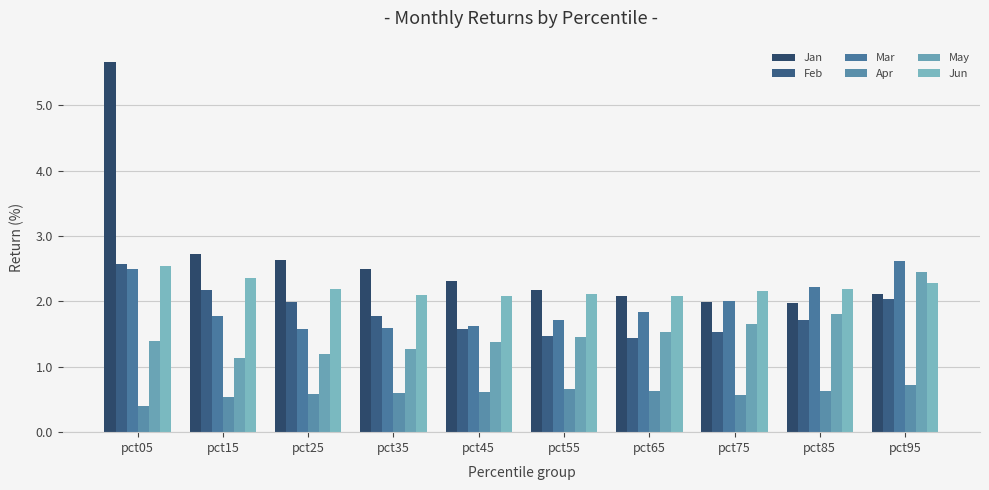

What is the difference between the Mar values at pct65 and pct75?

0.2